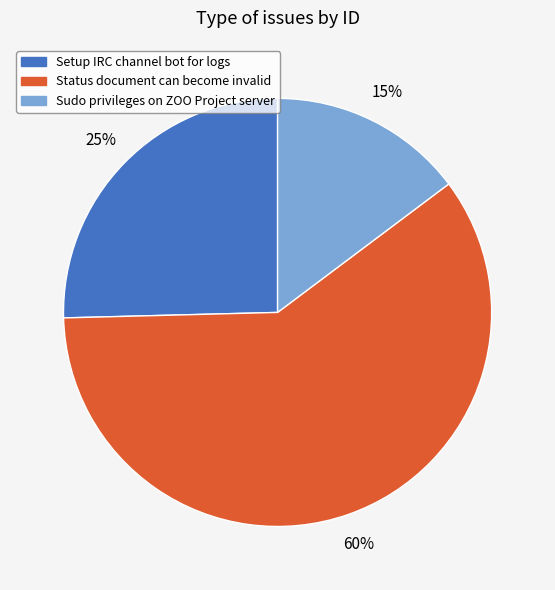

Is the sum of Status document can become invalid and Setup IRC channel bot for logs greater than half?

Yes